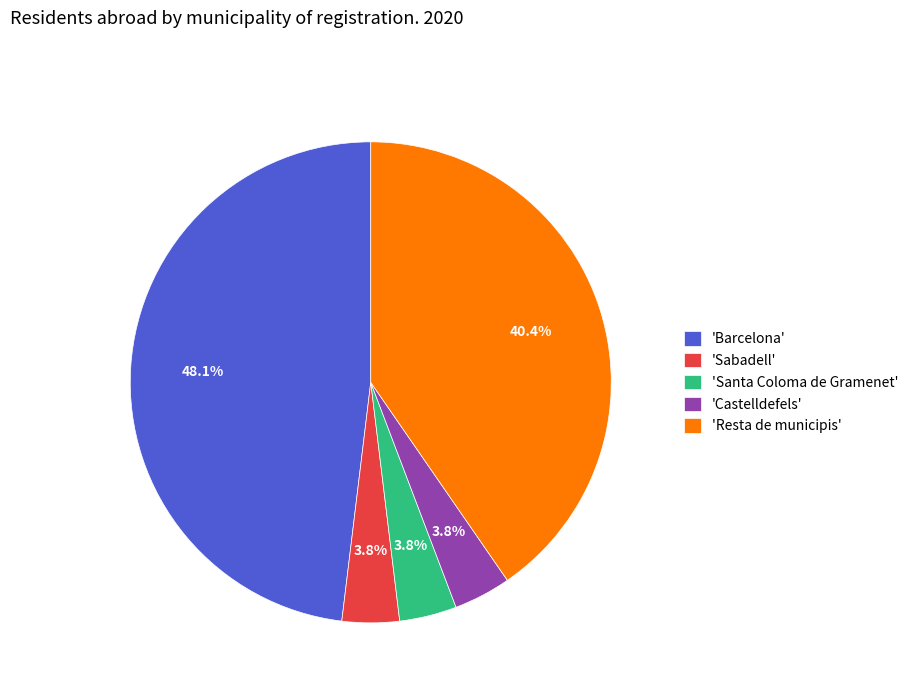

What is the largest slice in the pie chart?

'Barcelona'